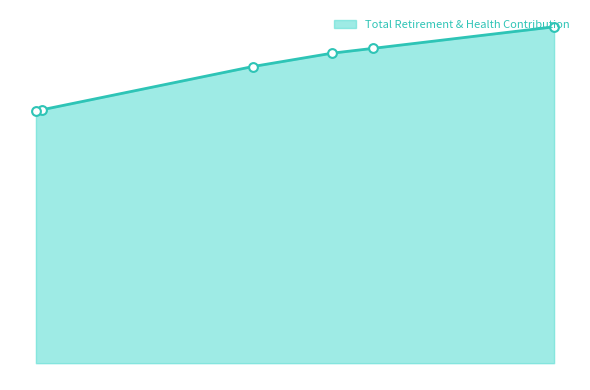

Approximately how many times larger is the value at Director Of Technology compared to Director Of MOG?

1.1